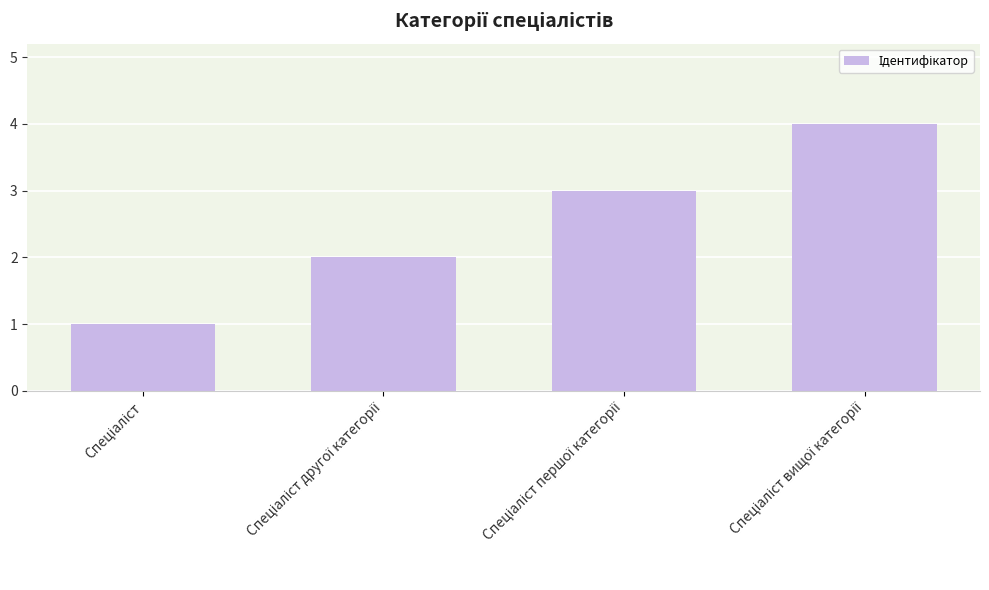

What is the sum of all values?

10